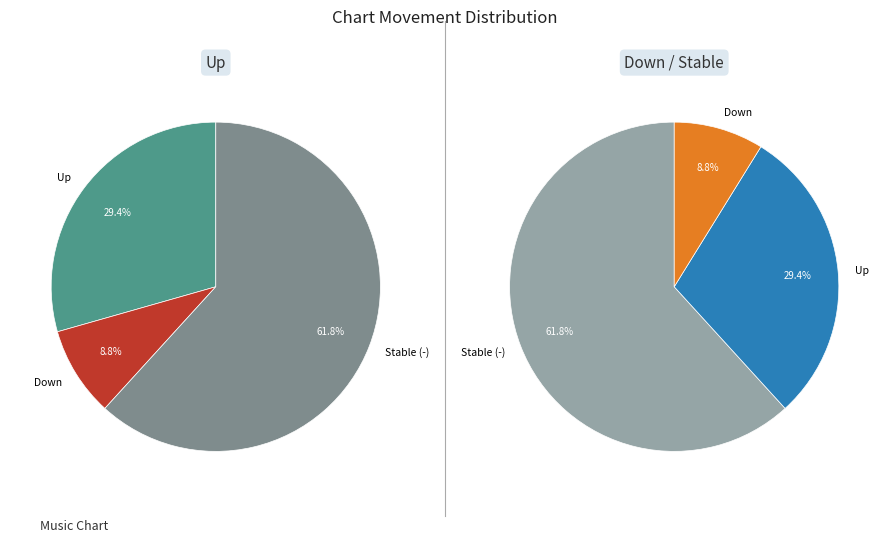

What is the smallest slice in the pie chart?

down